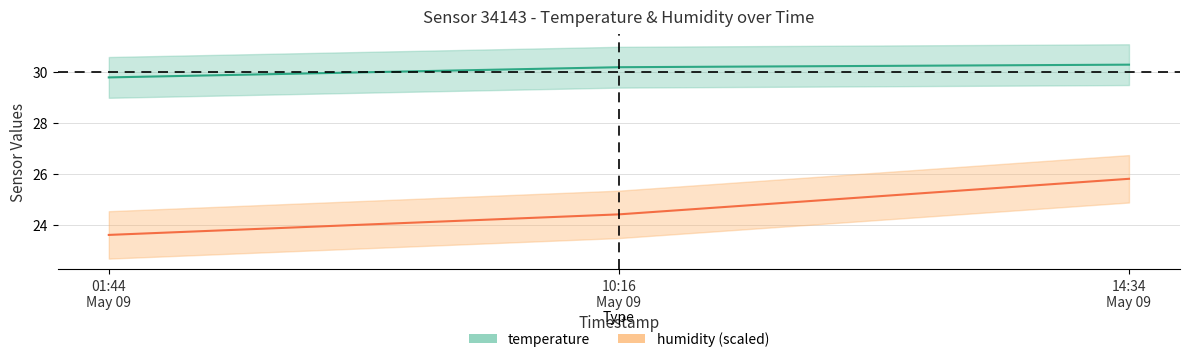

What is the sum of all humidity values?

73.9